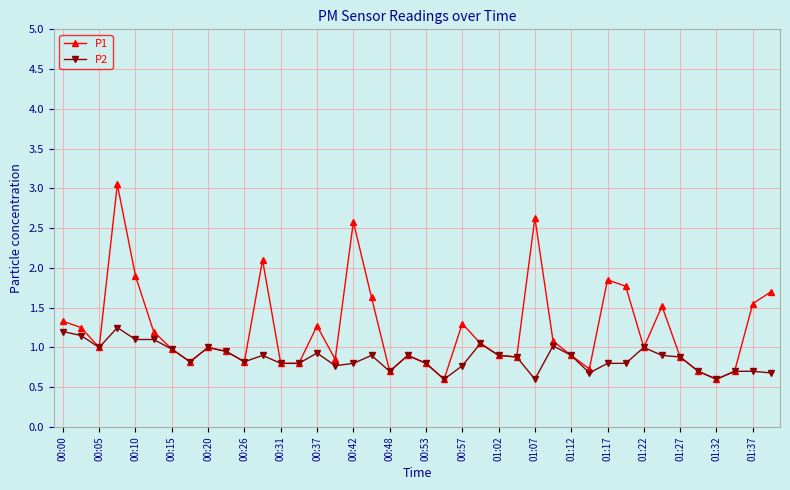

List the series in order of their overall mean, lowest first.

P2, P1